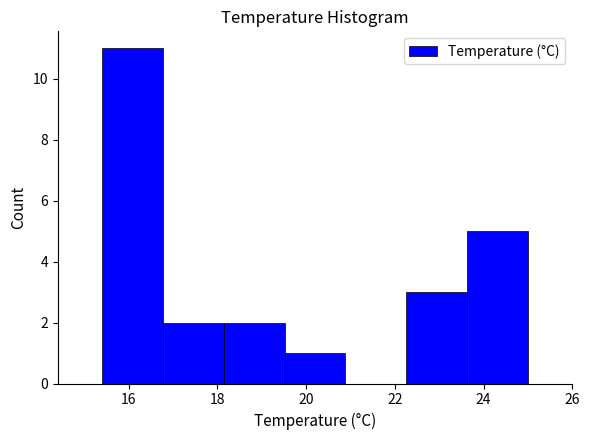

What is the height of the bar covering 18.2 to 19.6 on the x-axis? Neither the bar edges nor the heights are printed on the chart, so give them approximately, as read against the axes.

2